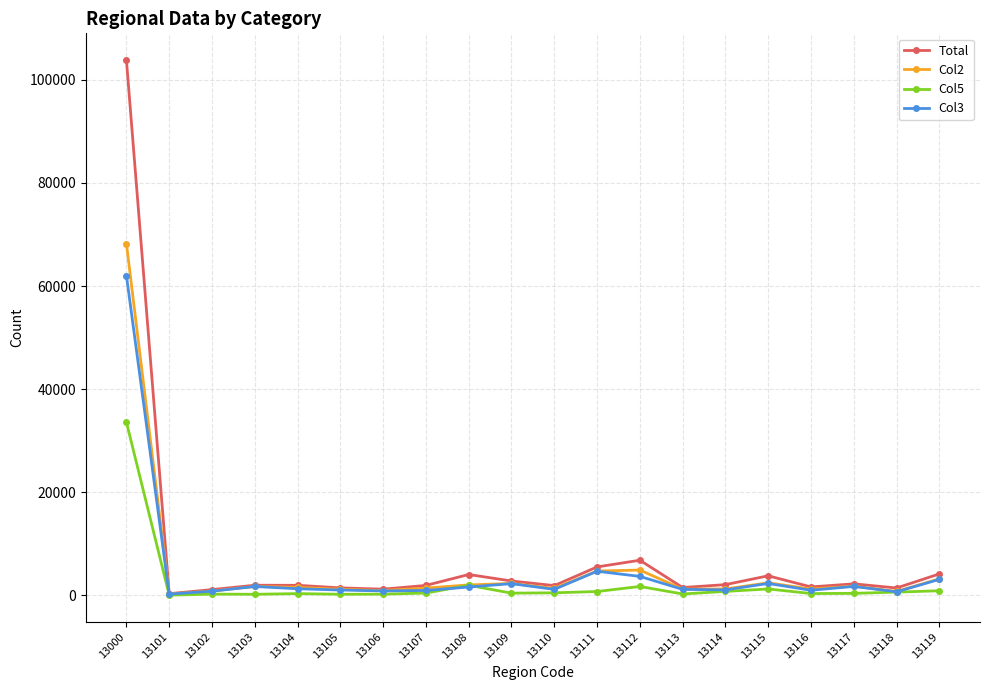

At which label does Col2 first exceed 1572?

13000